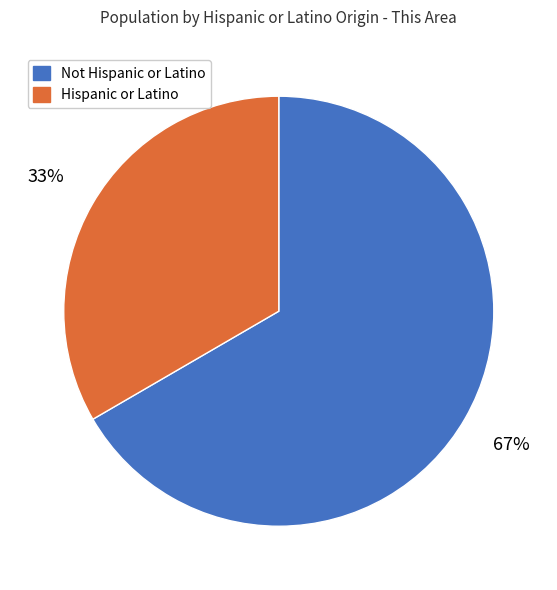

To the nearest percent, what is the combined percentage of Hispanic or Latino and Not Hispanic or Latino?

100%